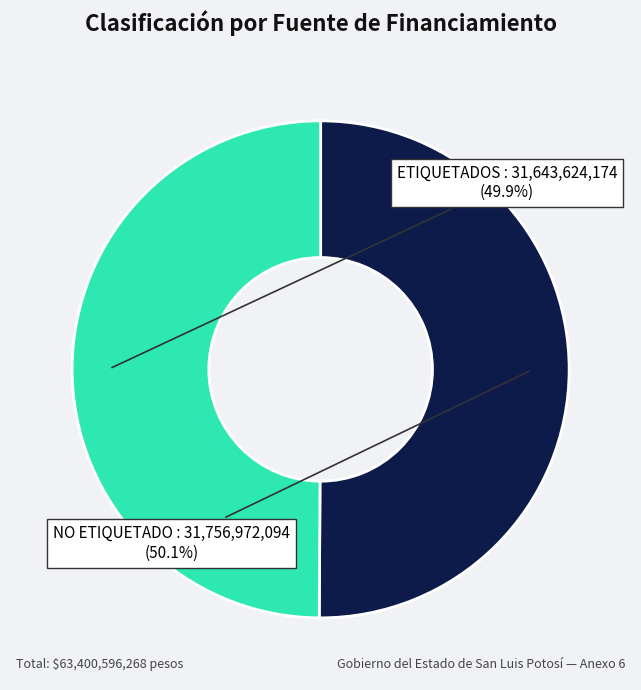

What percentage is NOT represented by NO ETIQUETADO?

49.9%